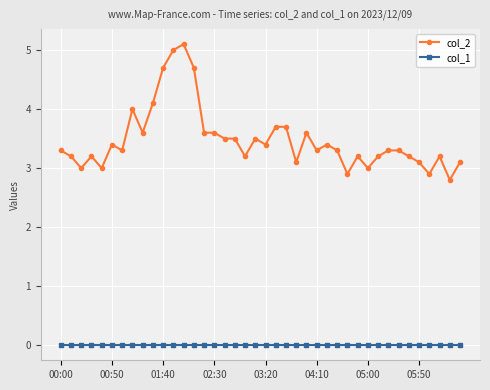

What is the value of the col_2 point at the 4th from the left?

3.2